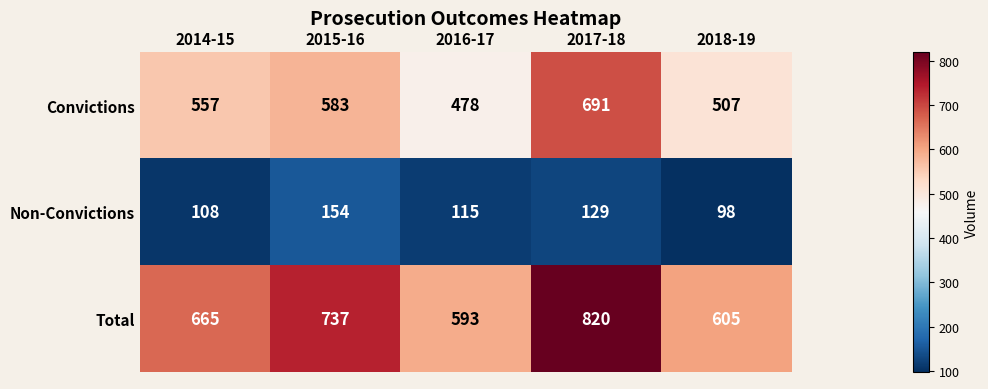

What is the sum of all Non-Convictions values?

604